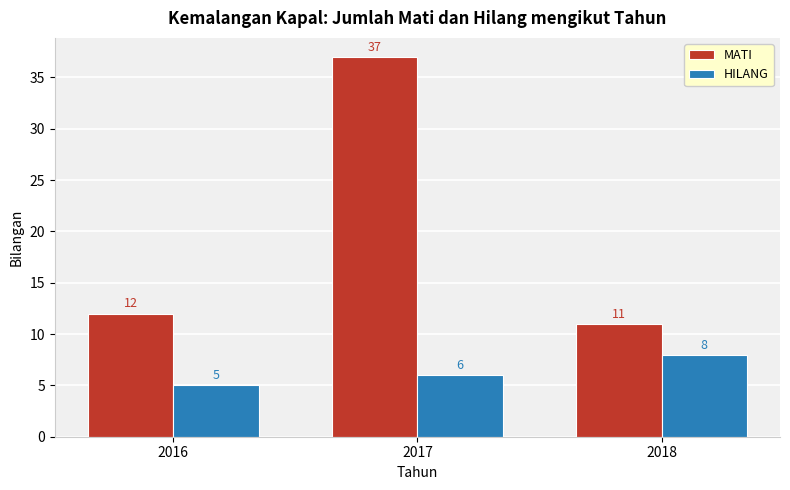

What is the total value across all series at 2016?

17